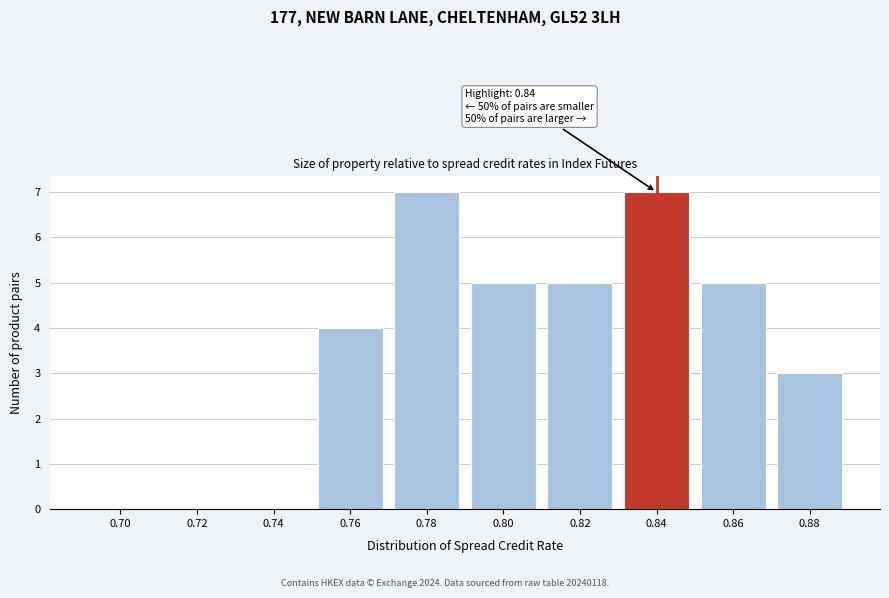

Reading left to right, transcribe all the data shown in this chart.

0.70=0	0.72=0	0.74=0	0.76=4	0.78=7	0.80=5	0.82=5	0.84=7	0.86=5	0.88=3